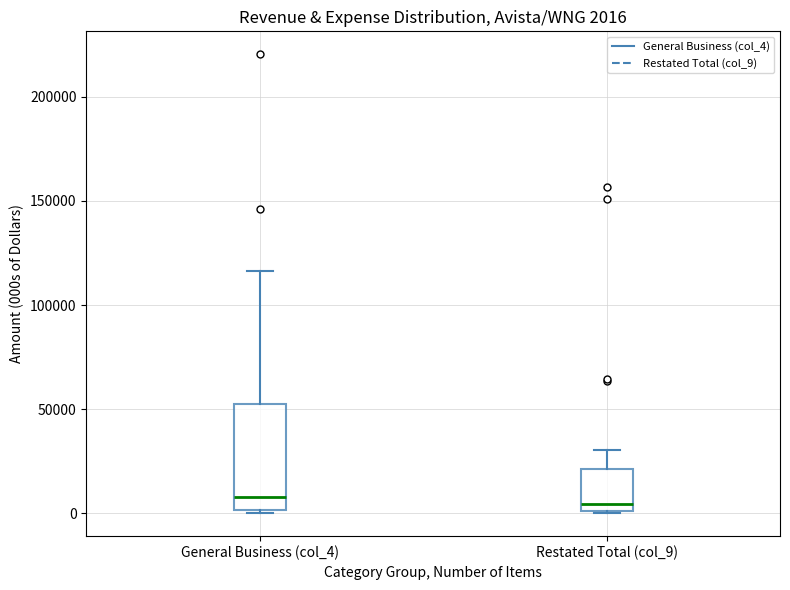

Which box is the tallest, from its lower edge to its upper edge?

General Business (col_4)